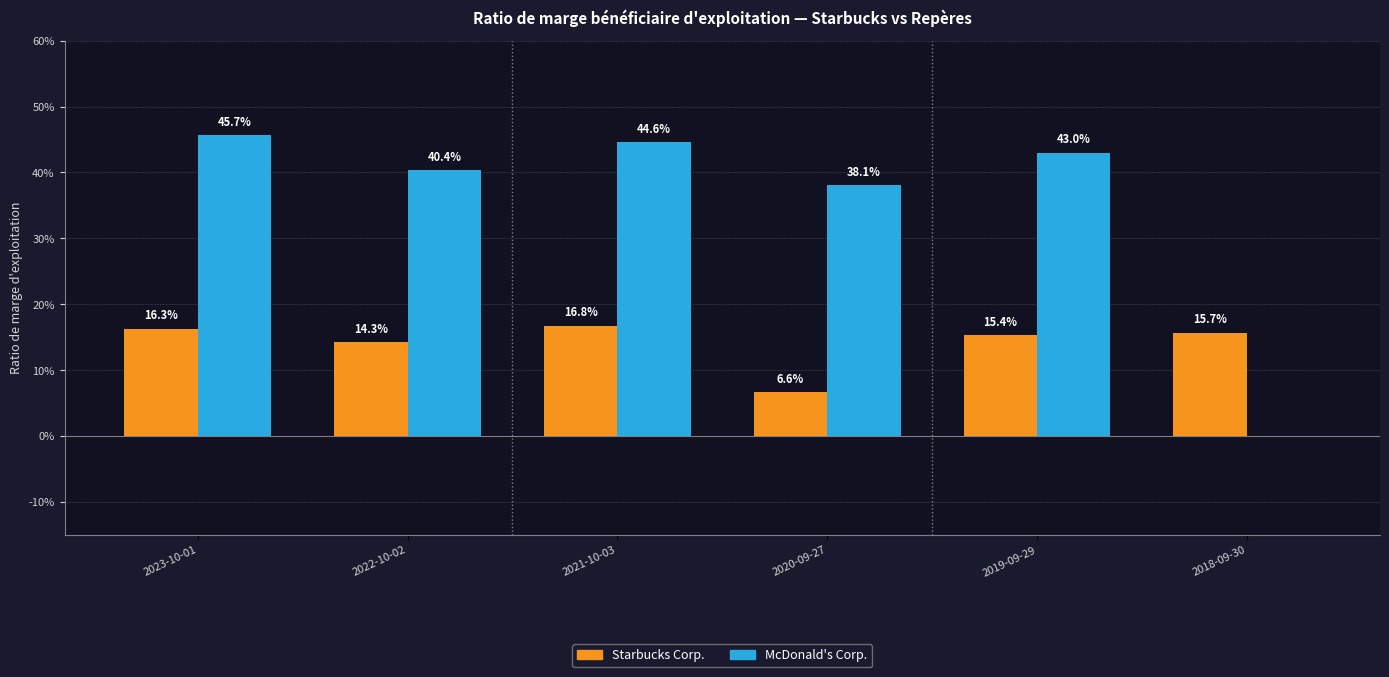

Which series has the largest total across all categories?

McDonald's Corp.